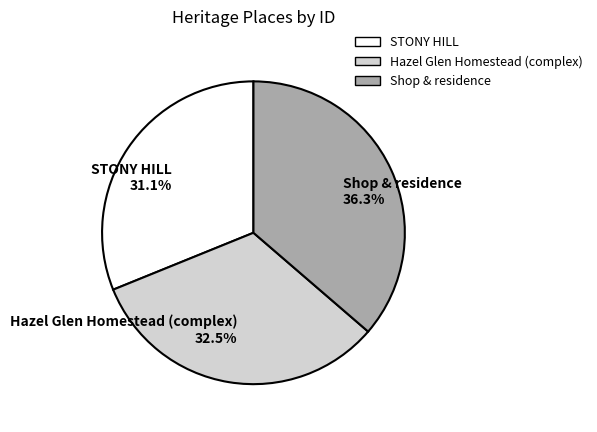

Is it true that STONY HILL is 31% of the pie?

True